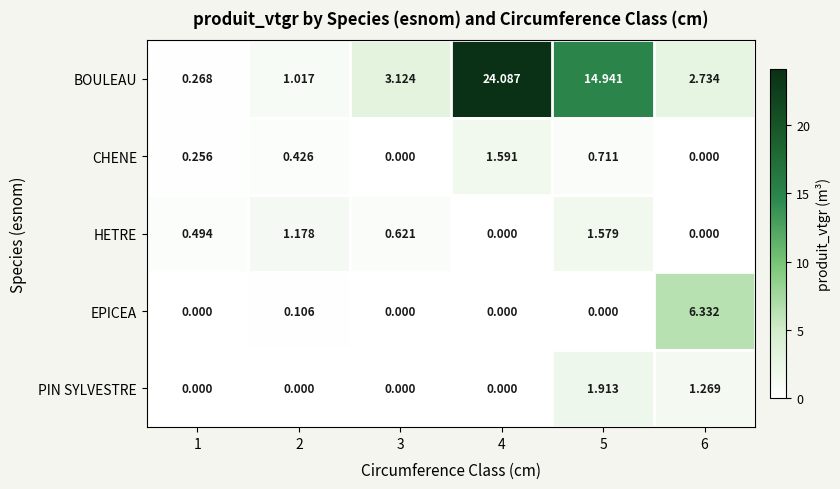

List the series in order of their peak value, highest first.

BOULEAU, EPICEA, PIN SYLVESTRE, CHENE, HETRE